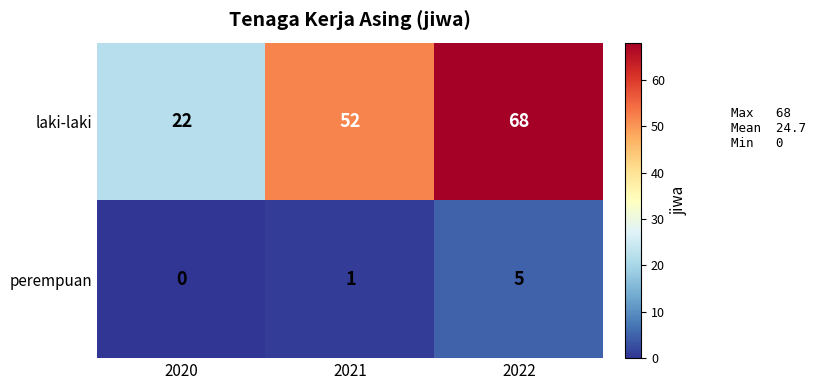

Rank the series by their maximum value, from lowest to highest.

perempuan, laki-laki